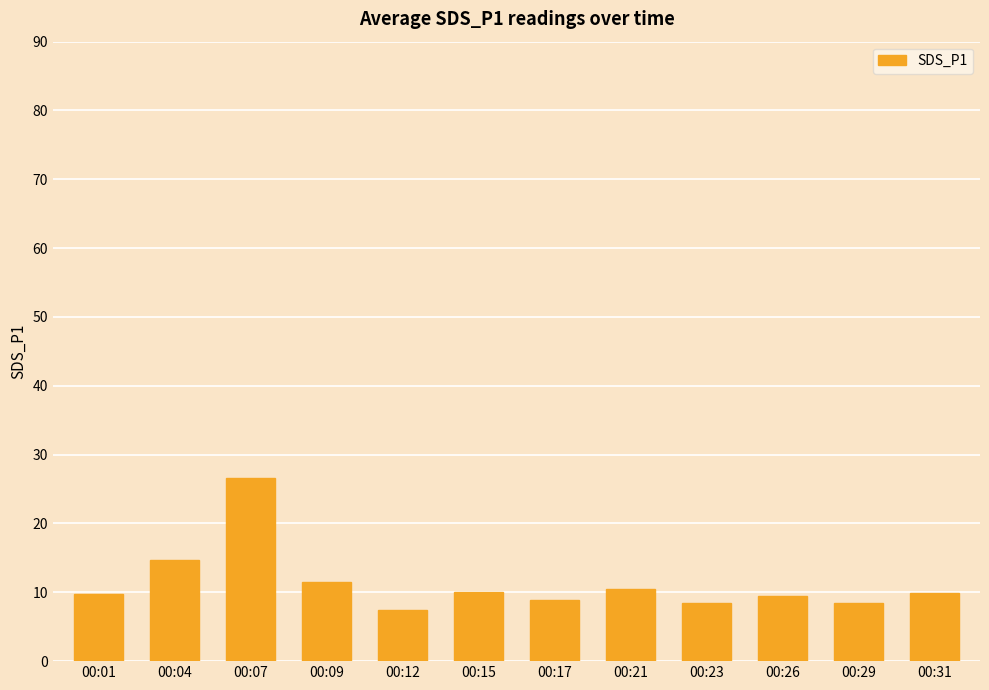

The value at 00:15 is 10.0. True or false?

True